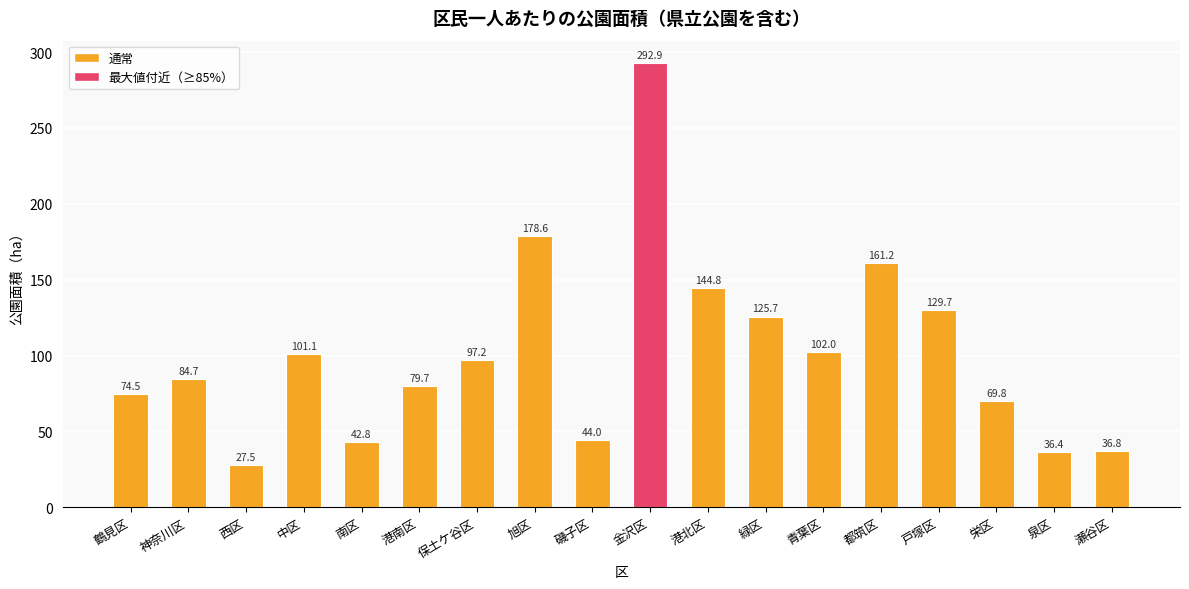

List the labels in order of value, largest first.

金沢区, 旭区, 都筑区, 港北区, 戸塚区, 緑区, 青葉区, 中区, 保土ケ谷区, 神奈川区, 港南区, 鶴見区, 栄区, 磯子区, 南区, 瀬谷区, 泉区, 西区